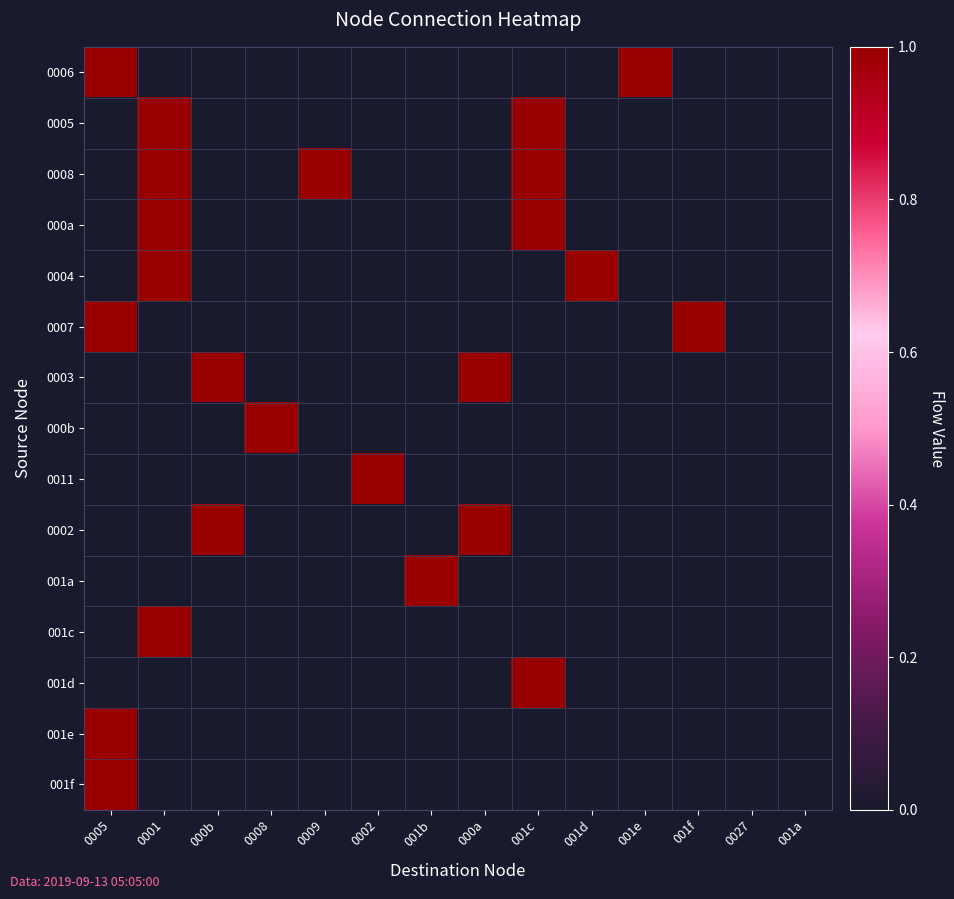

At 001f, list the series in order from largest to smallest.

0007, 0006, 0005, 0008, 000a, 0004, 0003, 000b, 0011, 0002, 001a, 001c, 001d, 001e, 001f